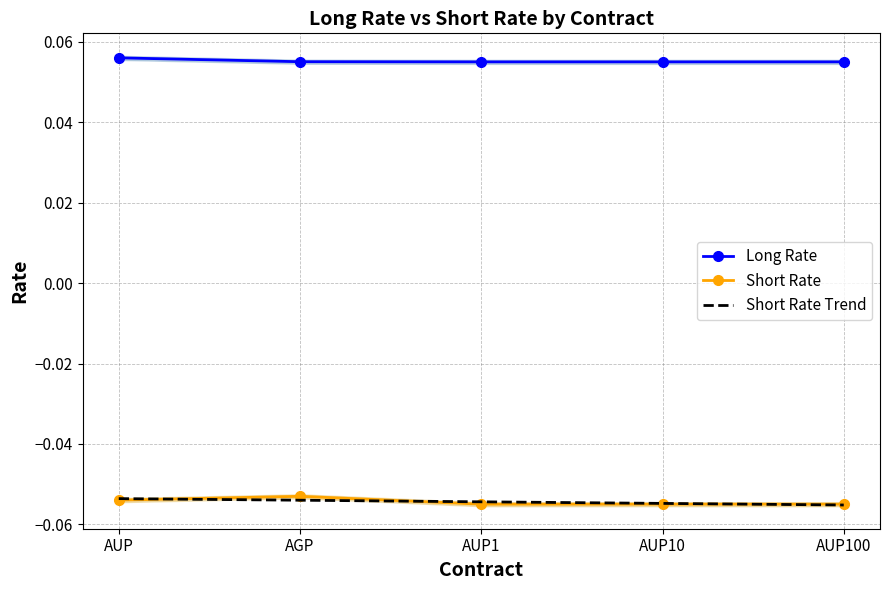

What is the label of the 1st point from the left?

AUP